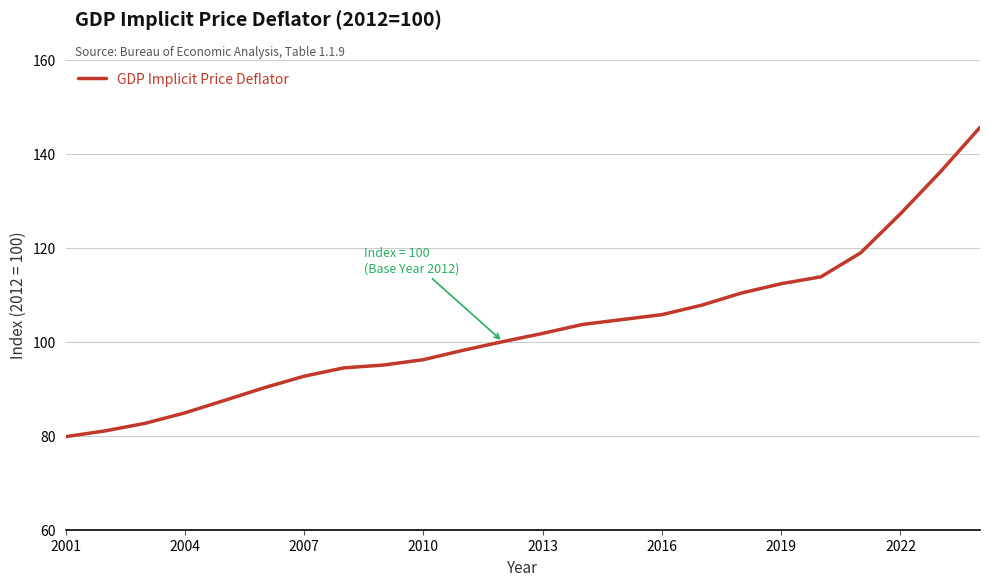

What is the difference between the maximum and minimum values?

65.8